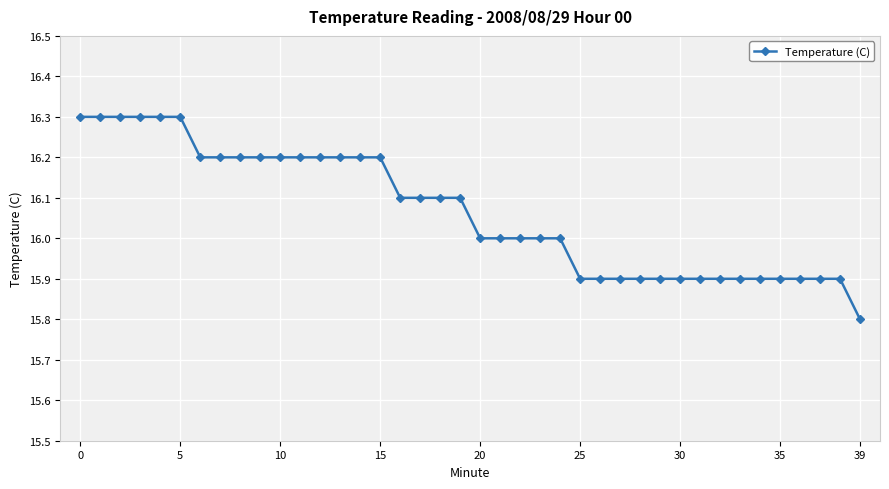

What is the sum of all values?

642.6